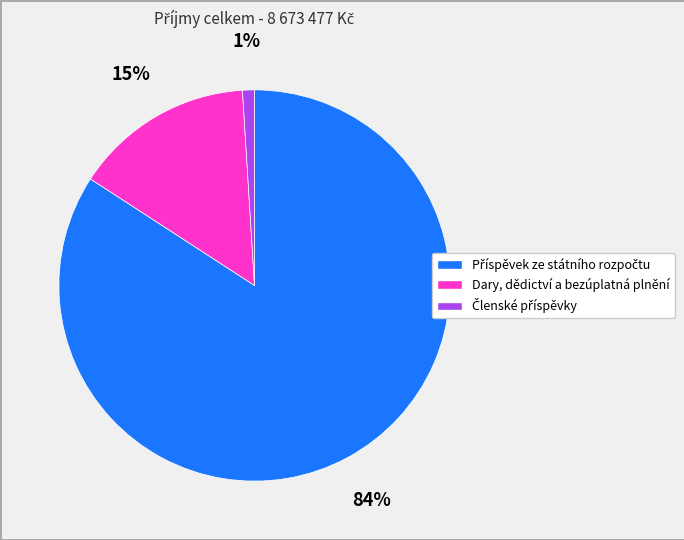

To the nearest percent, what is the difference between the largest and smallest slice percentages?

83%